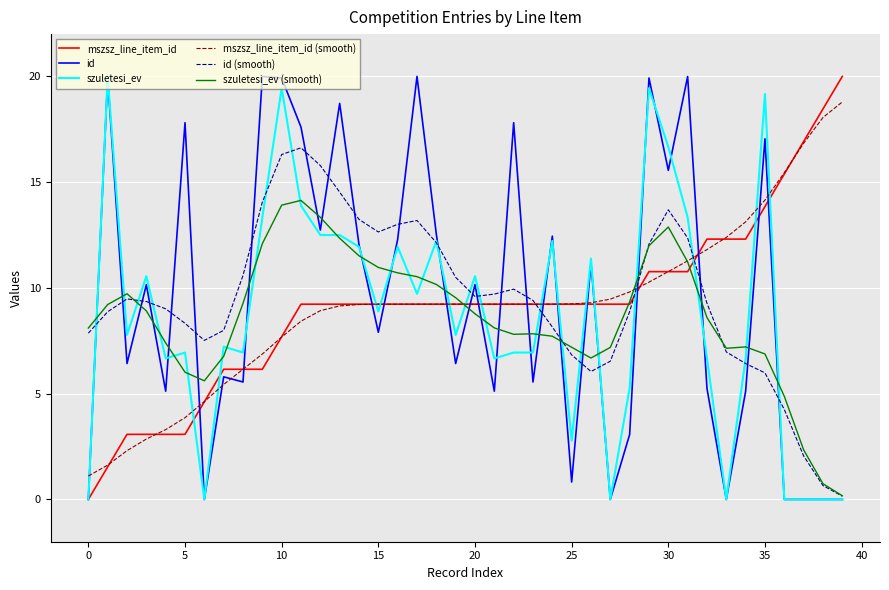

What is the greatest value displayed?

20.0